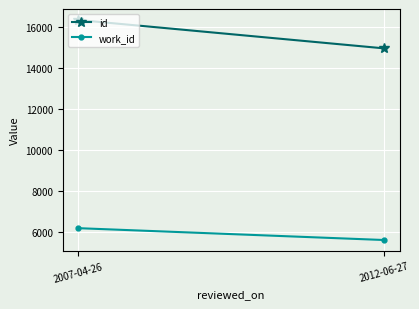

How many categories are shown in the chart?

2